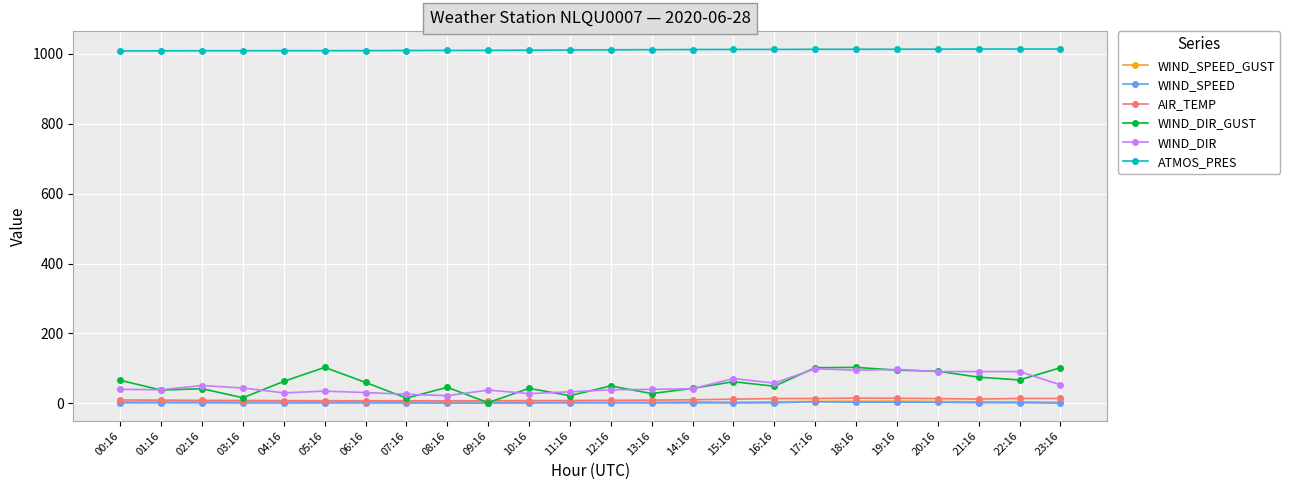

Is it true that AIR_TEMP equals 8.2 at 03:16?

True